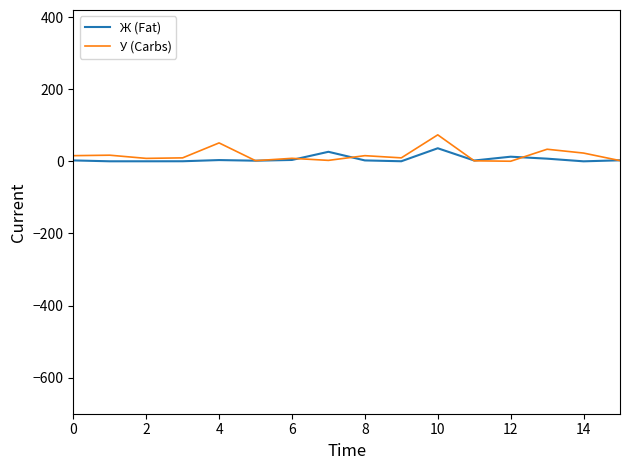

How many series are shown in this chart?

2